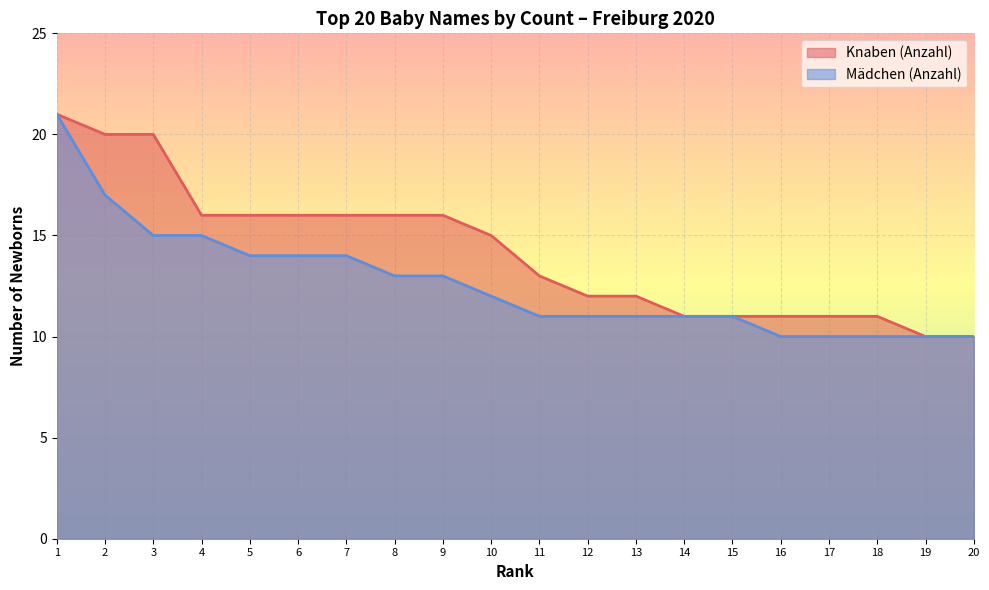

The Mädchen (Anzahl) series shows 21 at 1. True or false?

True